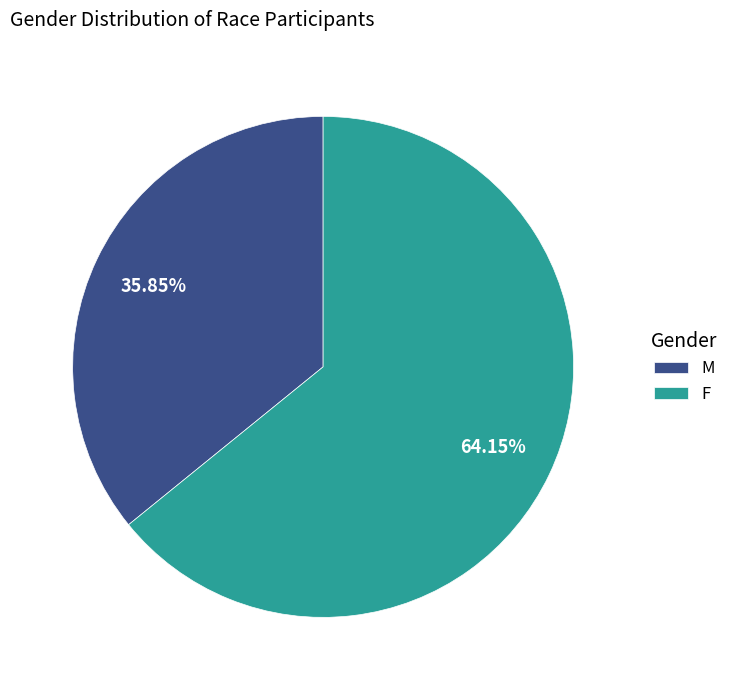

Which category has the smallest portion of the pie?

M